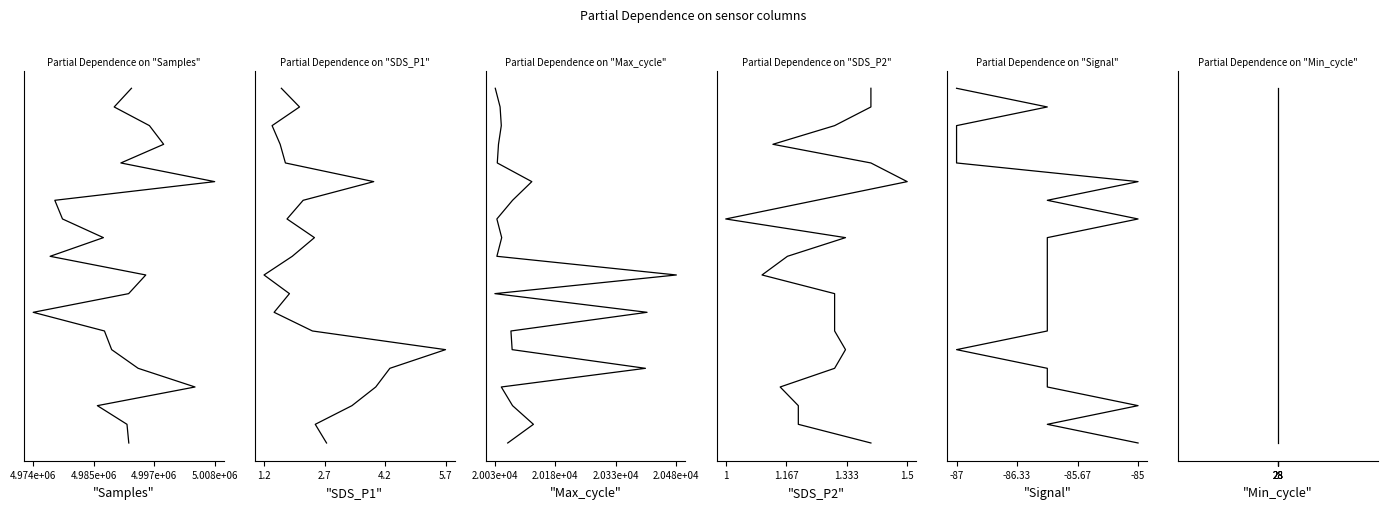

The value of Samples at 5.008e+06 is 3. True or false?

True